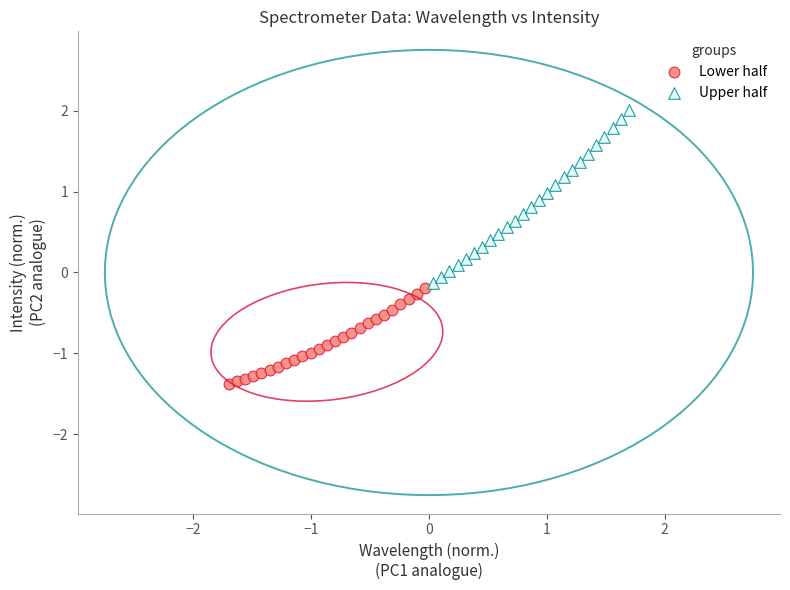

Which series reaches the minimum Y coordinate?

Lower half